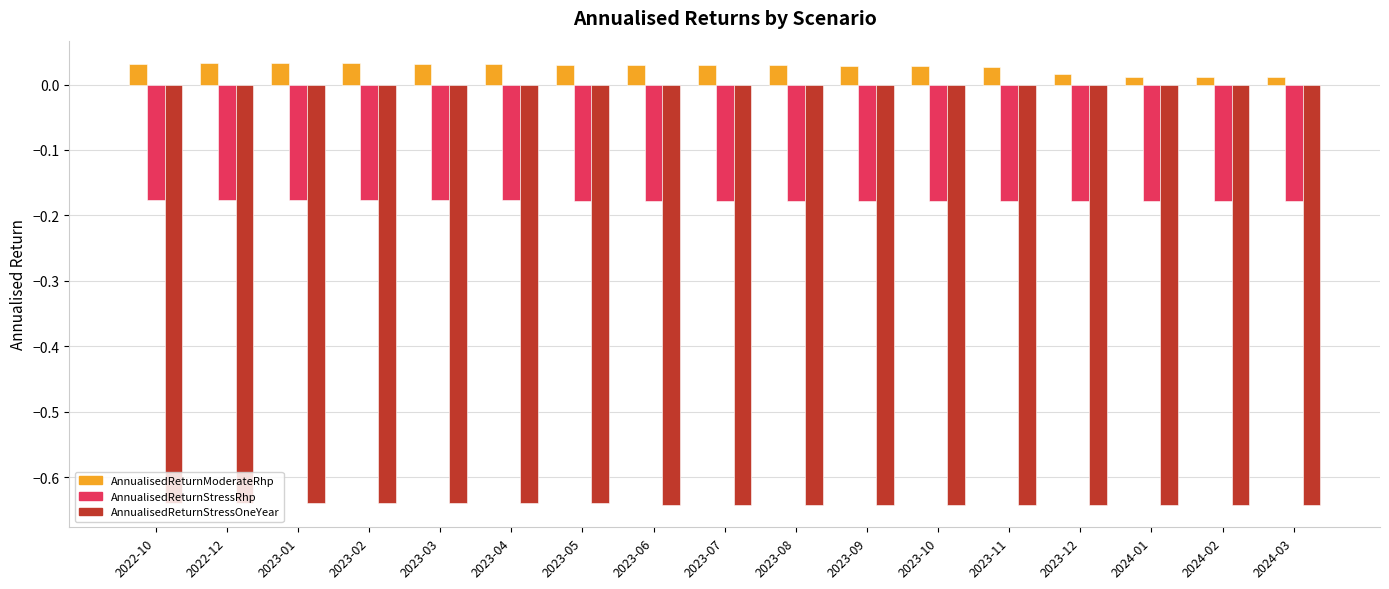

Is the value of AnnualisedReturnStressOneYear at 2023-08 greater than the value of AnnualisedReturnModerateRhp at 2023-08?

No